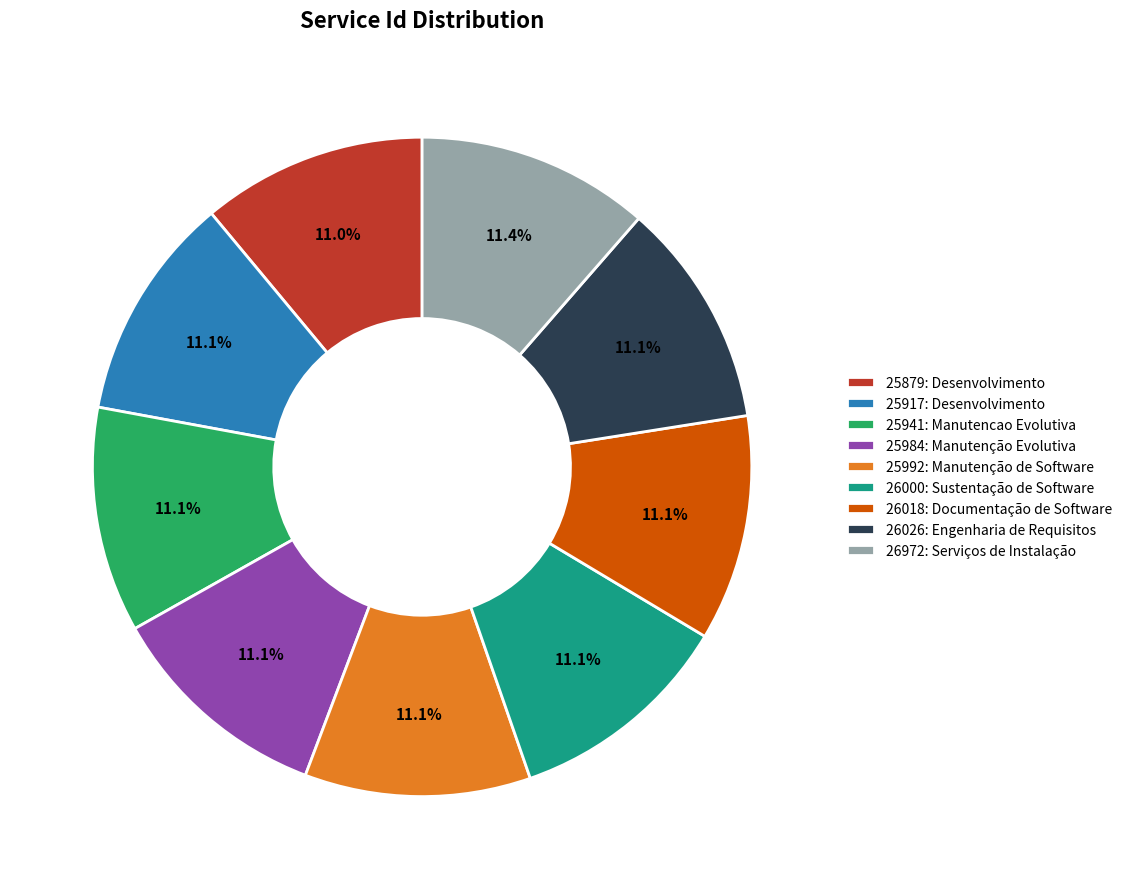

What percentage is the 25992: Manutenção de Software slice, to the nearest percent?

11%